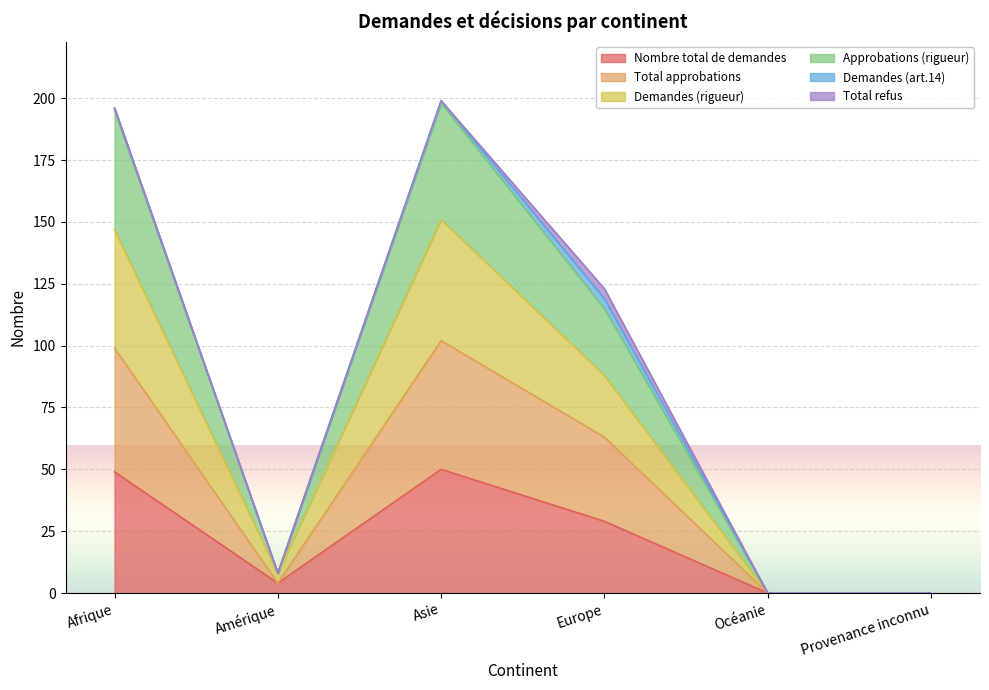

The Nombre total de demandes series shows 49 at Afrique. True or false?

True